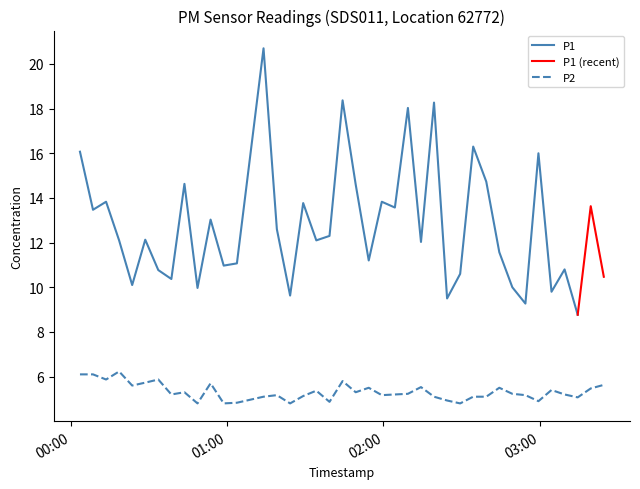

What is the maximum value for P2?

6.2